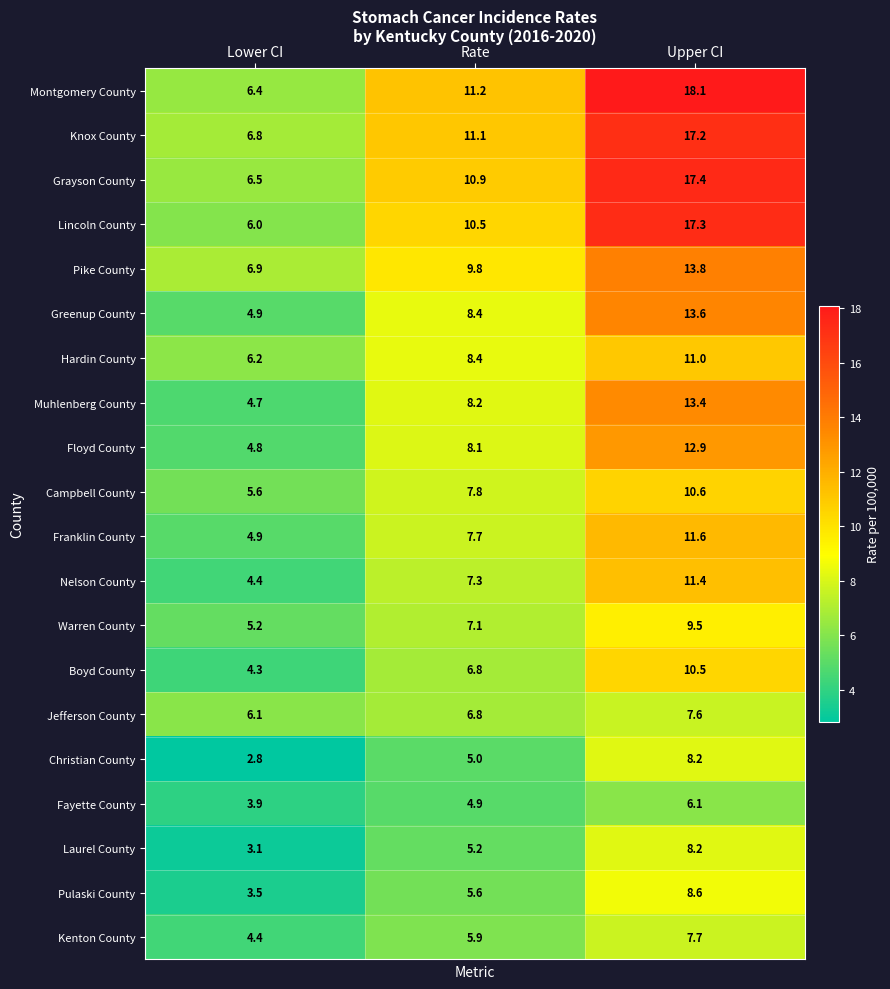

The Floyd County series shows 18.2 at Upper CI. True or false?

False